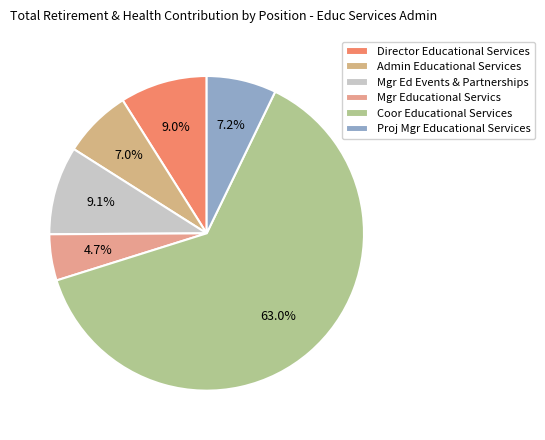

What portion of the pie excludes Director Educational Services?

91.0%